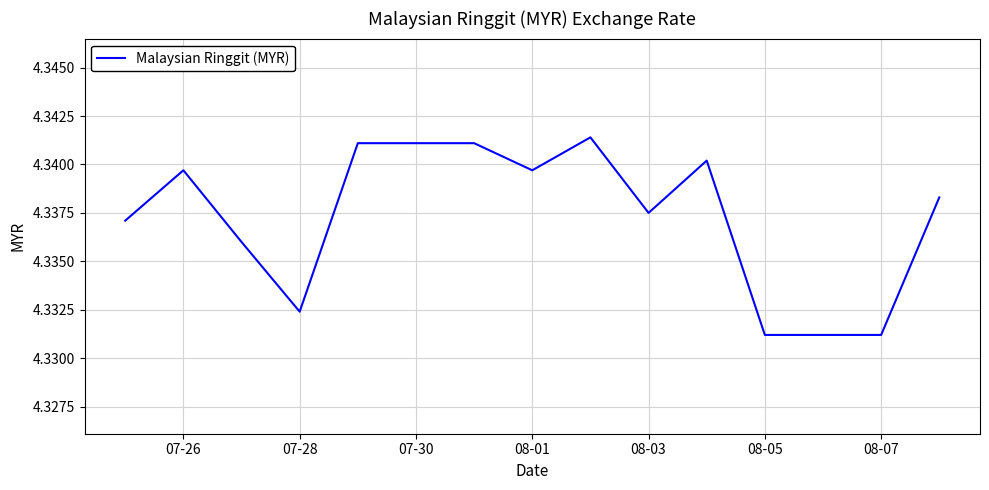

Is it true that the value at 08-03 is 1.4?

False